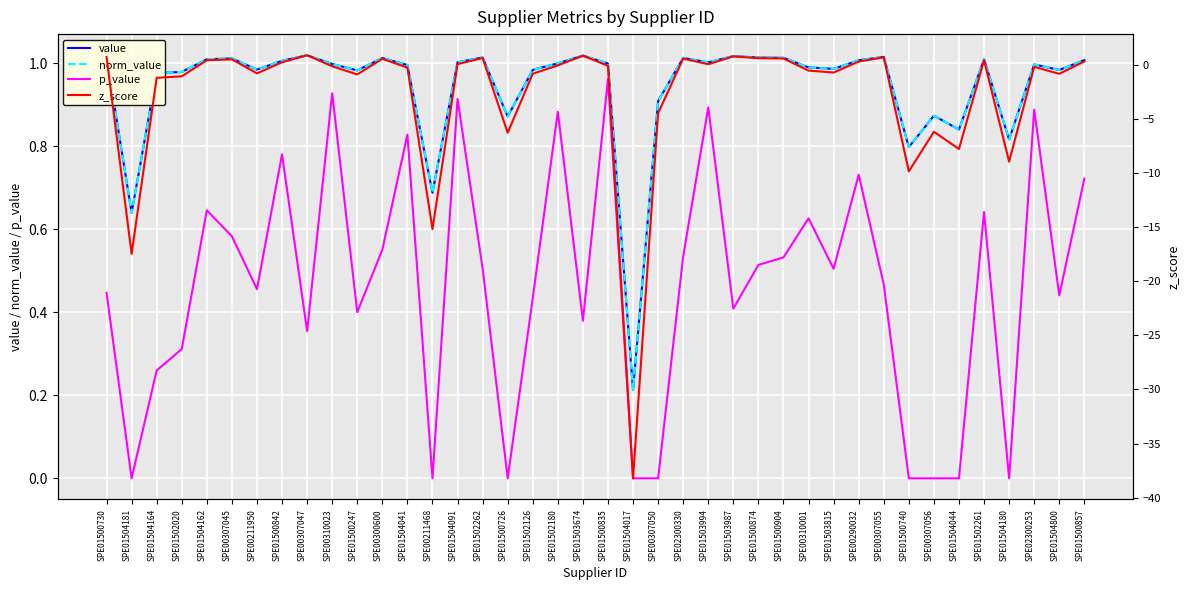

True or false: z_score and norm_value intersect in this chart.

False